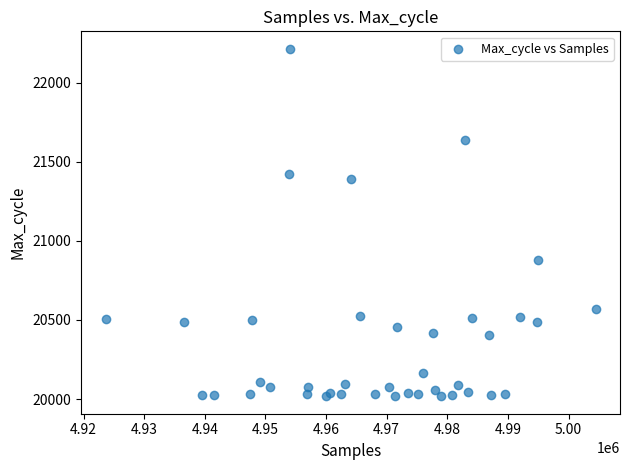

What Y value in the scatter plot is closest to 21116?

20880